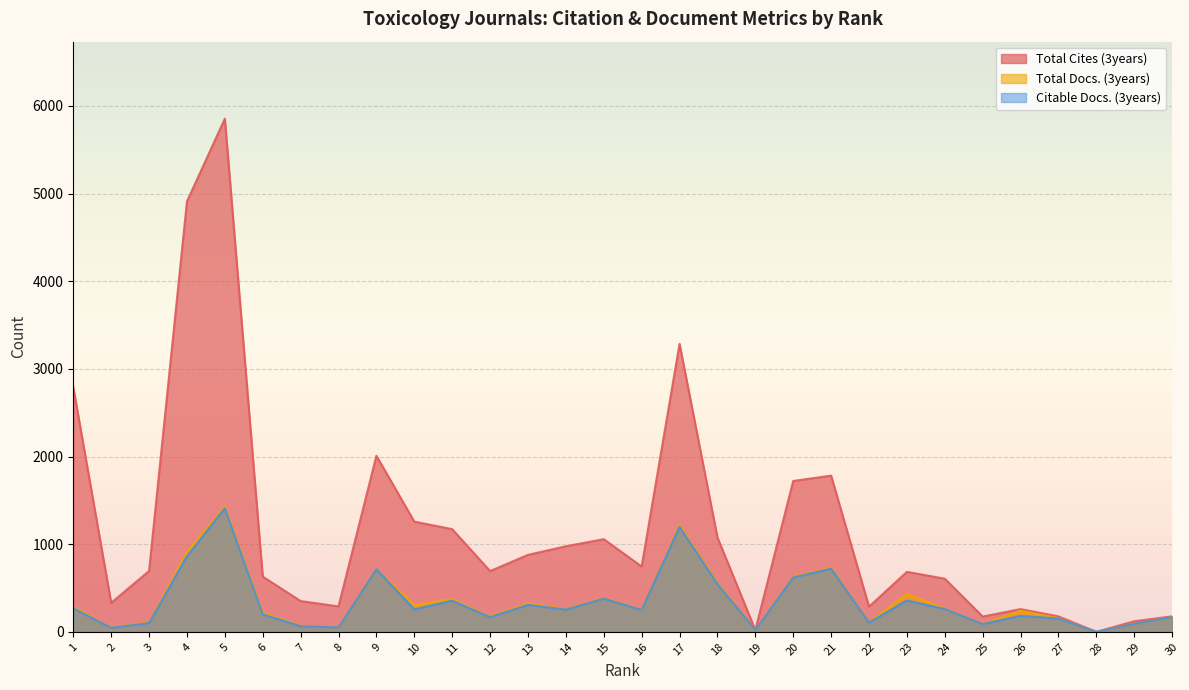

Which label corresponds to the smallest value in the chart?

28